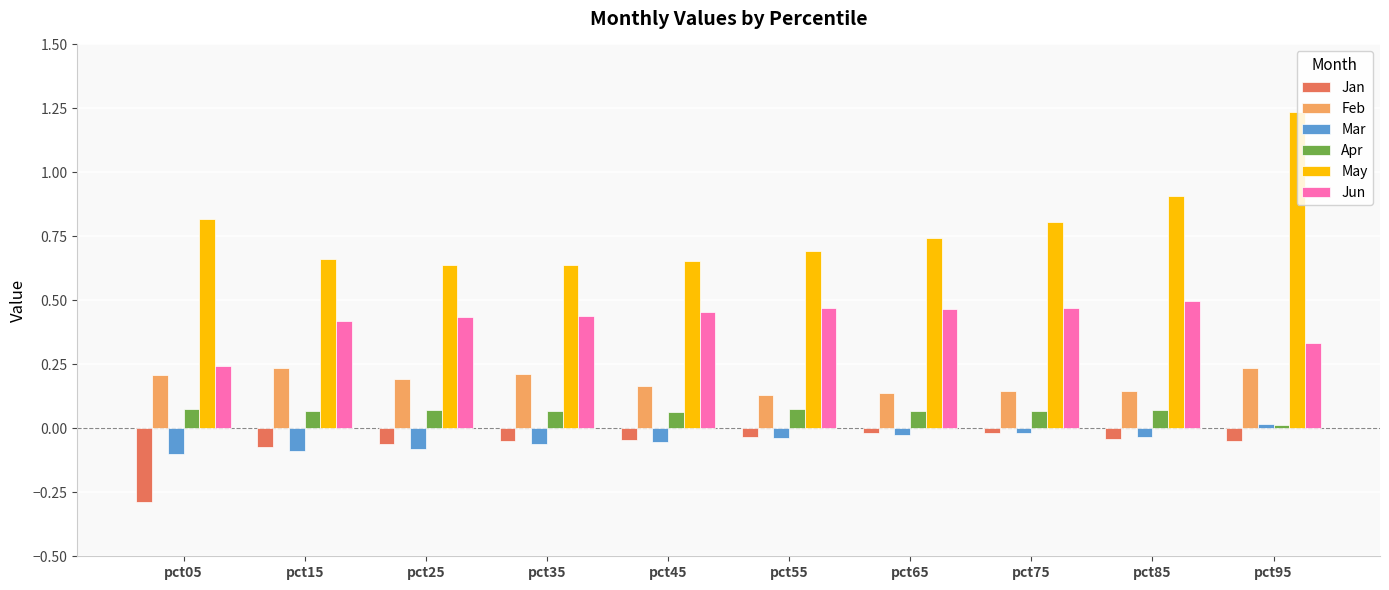

Where does the Mar series first go above 0?

pct95